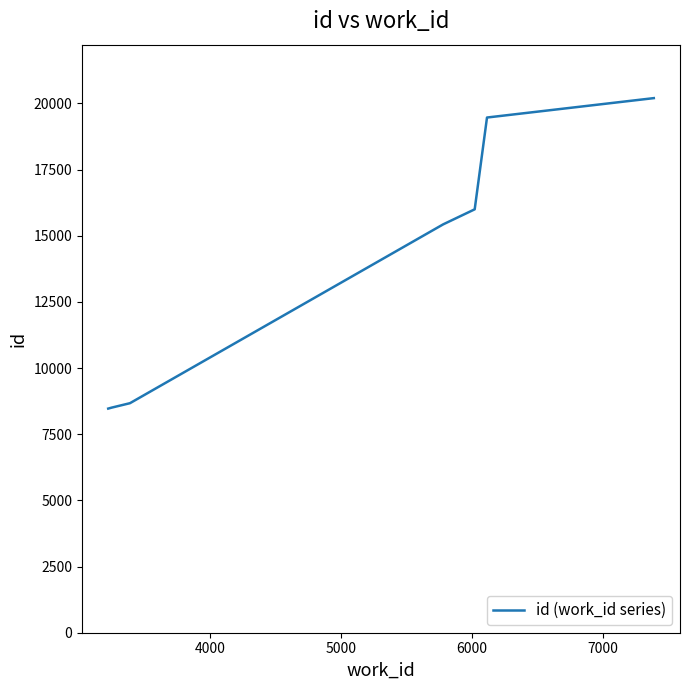

How many lines are shown in the chart?

1